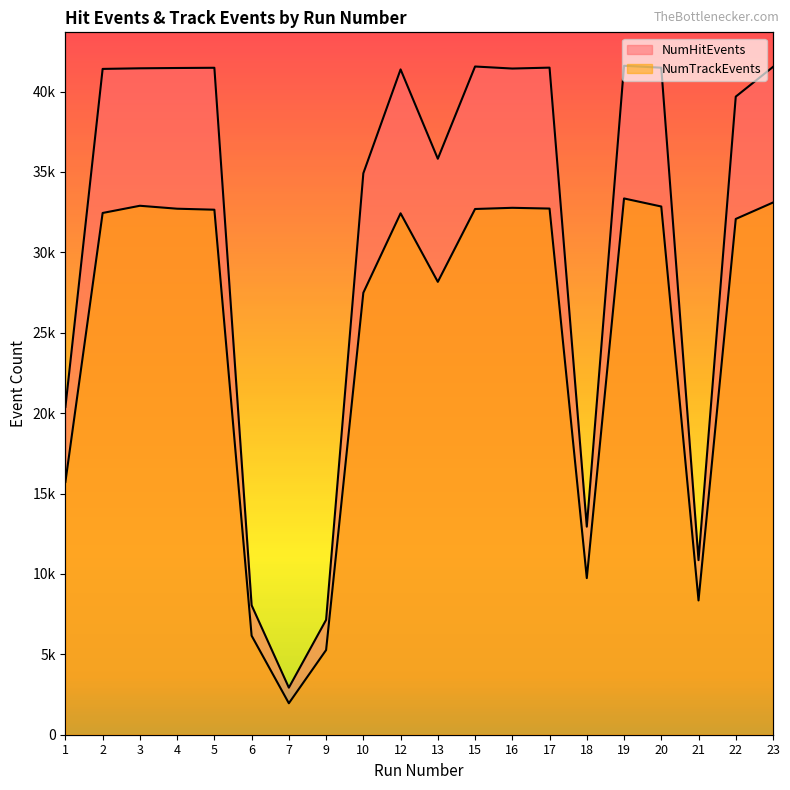

The NumTrackEvents series shows 32449 at 2. True or false?

True